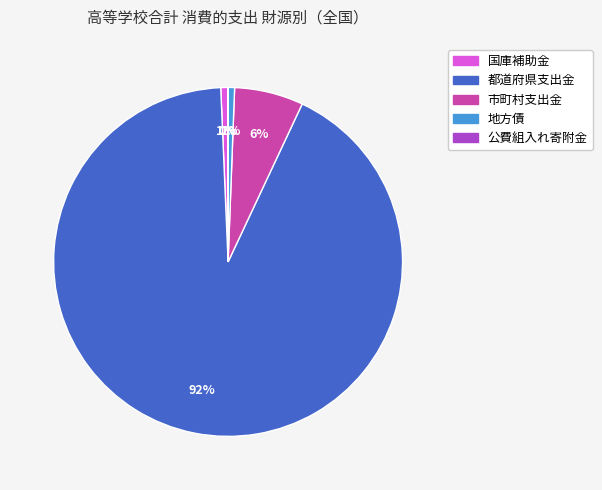

What percentage is the 国庫補助金 slice, to the nearest percent?

1%